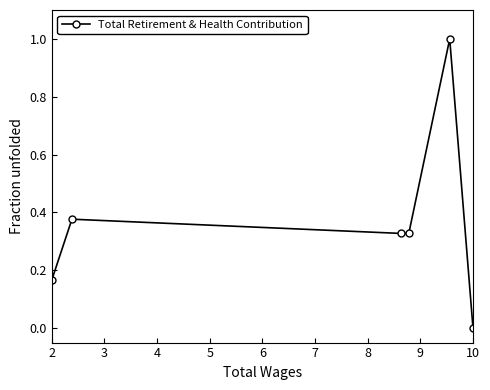

What is the sum of all values?

2.2